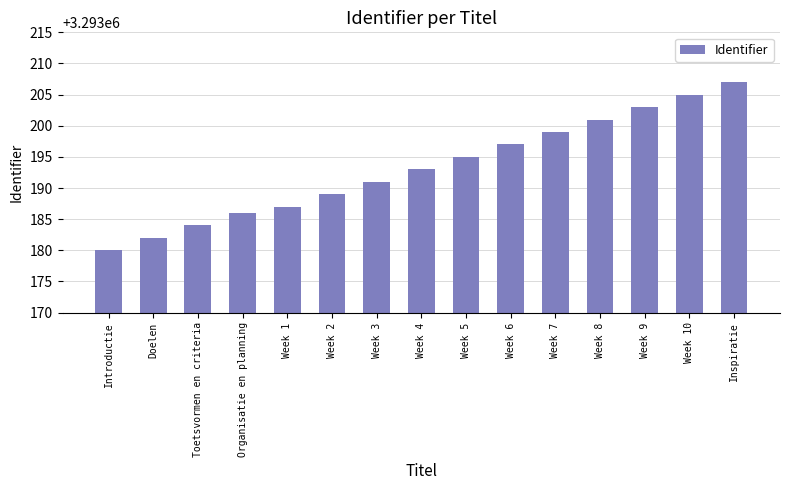

Rank the categories by value from lowest to highest.

Introductie, Doelen, Toetsvormen en criteria, Organisatie en planning, Week 1, Week 2, Week 3, Week 4, Week 5, Week 6, Week 7, Week 8, Week 9, Week 10, Inspiratie